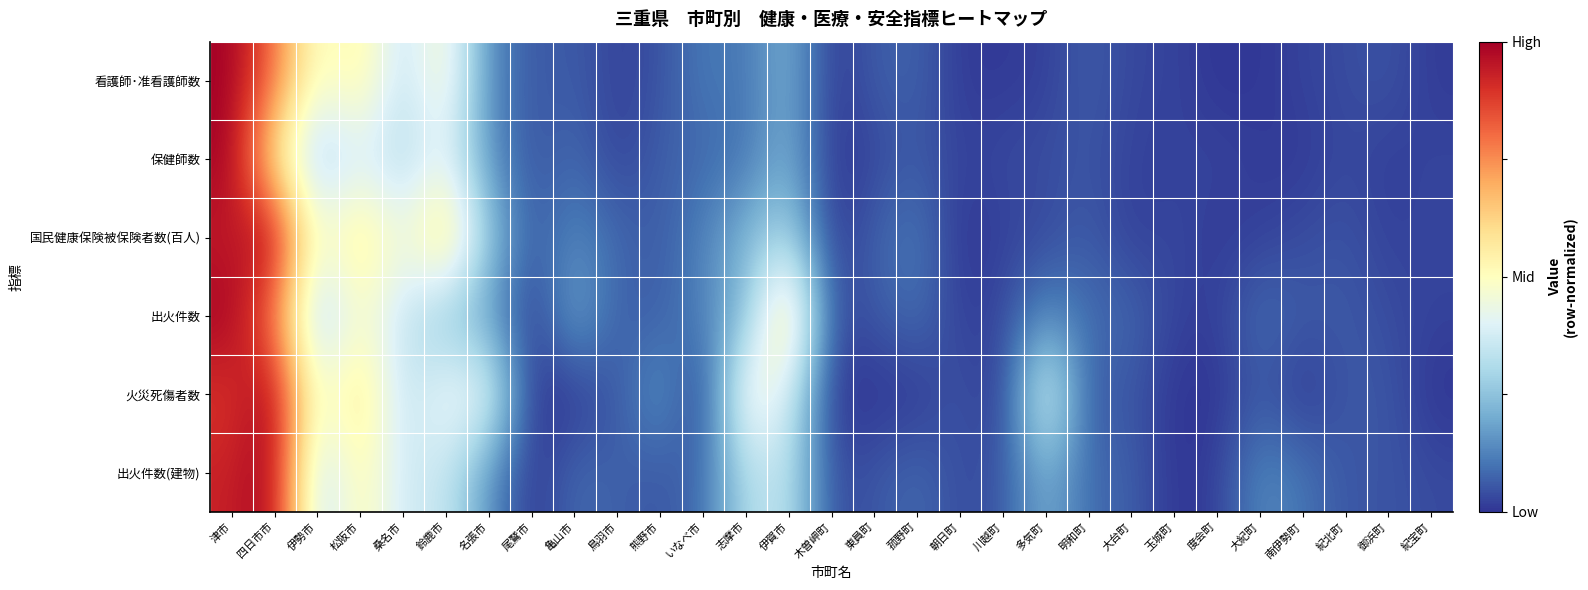

What is the total value across all series at 松阪市?

3.2